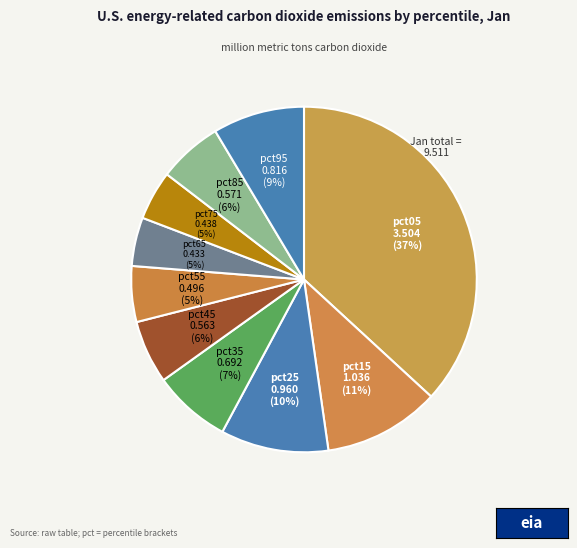

How many slices are in this pie chart?

10